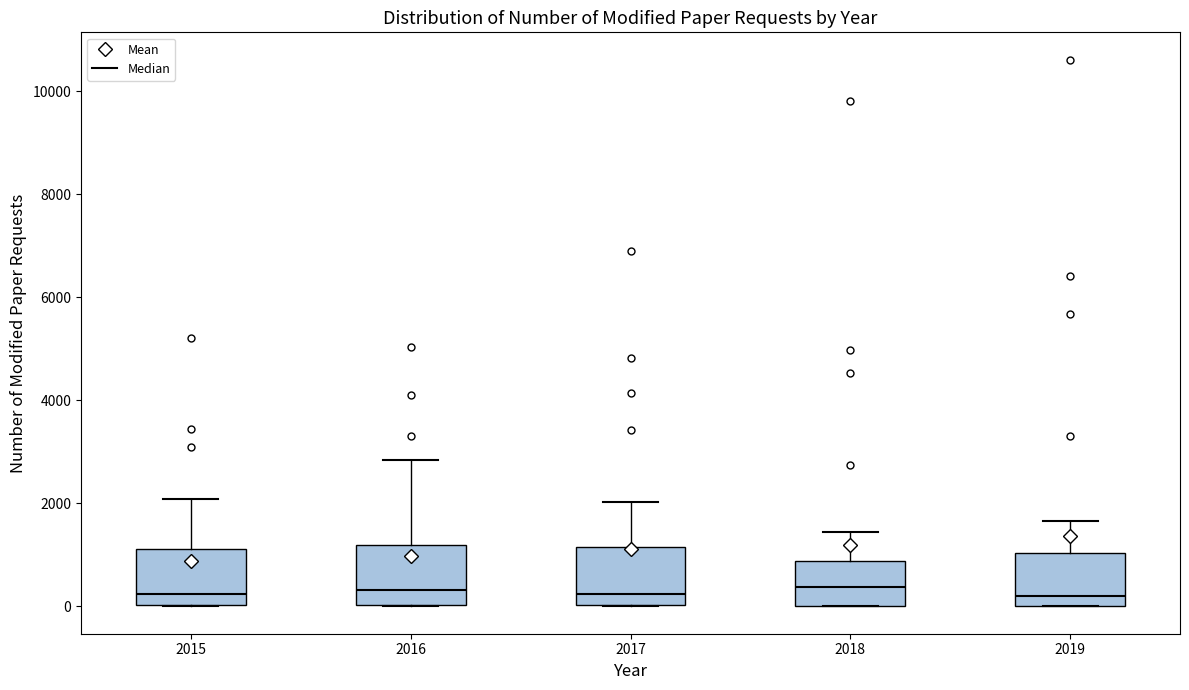

Where is the lower edge of the box at x = 2017 on the y-axis? The values are not printed on the chart, so give them approximately, as read against the axis.

0